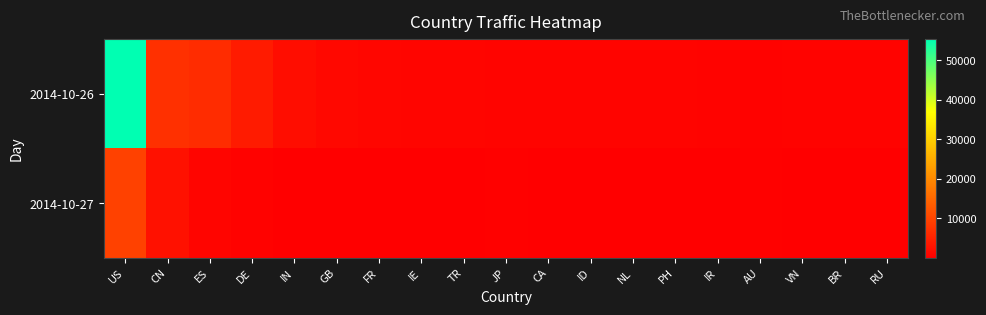

Count the number of categories in the chart.

19